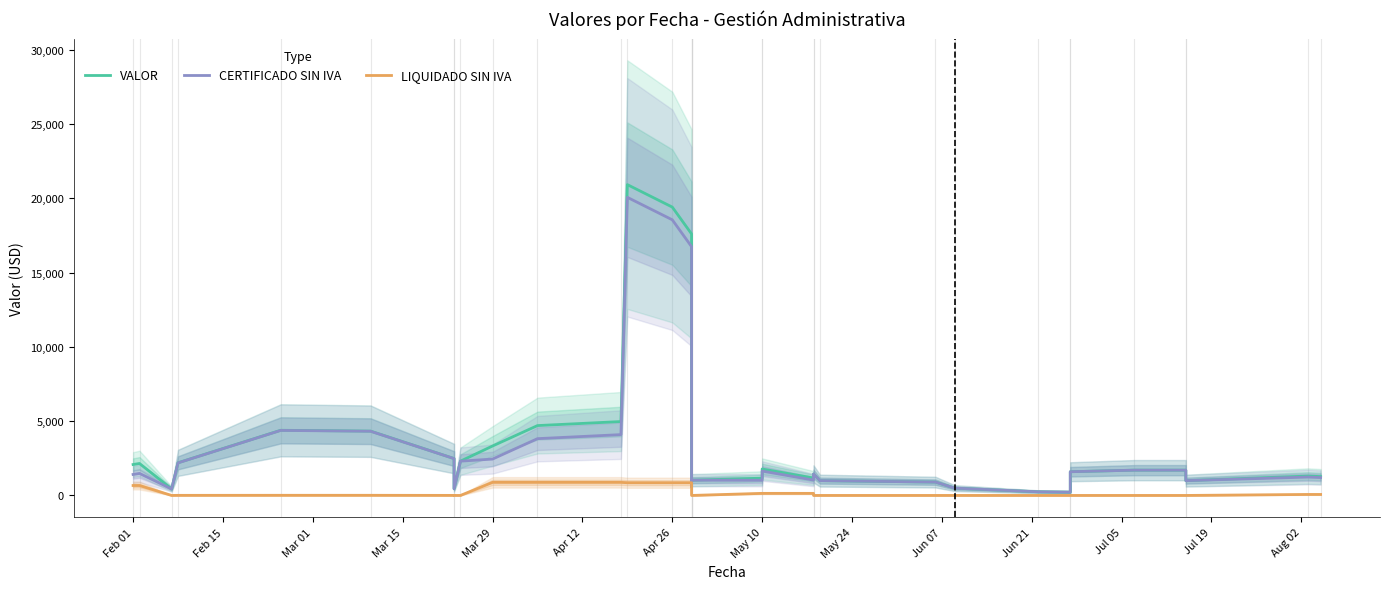

Reading left to right, extract all data points from this chart.

VALOR: 2081.3	2152.0	437.2	2199.2	4388.4	4331.9	2483.8	451.5	2308.1	3329.8	4704.0	4975.6	20929.8	19416.5	17611.5	598.3	659.8	1027.5	1162.2	1780.9	1173.2	1446.5	998.0	898.0	491.2	246.4	219.7	1596.6	1702.9	1702.9	996.5	1304.0	1270.7
CERTIFICADO SIN IVA: 1412.8	1483.4	437.2	2193.1	4378.9	4322.4	2480.4	451.5	2308.1	2449.4	3823.6	4095.2	20073.6	18560.3	16755.3	598.3	659.8	1027.5	1022.4	1641.1	1033.4	1446.5	998.0	898.0	491.2	246.4	219.7	1596.6	1702.9	1702.9	996.5	1237.3	1204.0
LIQUIDADO SIN IVA: 668.6	668.6	0.0	6.1	9.5	9.5	3.4	0.0	0.0	880.4	880.4	880.4	856.2	856.2	856.2	0.0	0.0	0.0	139.8	139.8	139.8	0.0	0.0	0.0	0.0	0.0	0.0	0.0	0.0	0.0	0.0	66.7	66.7